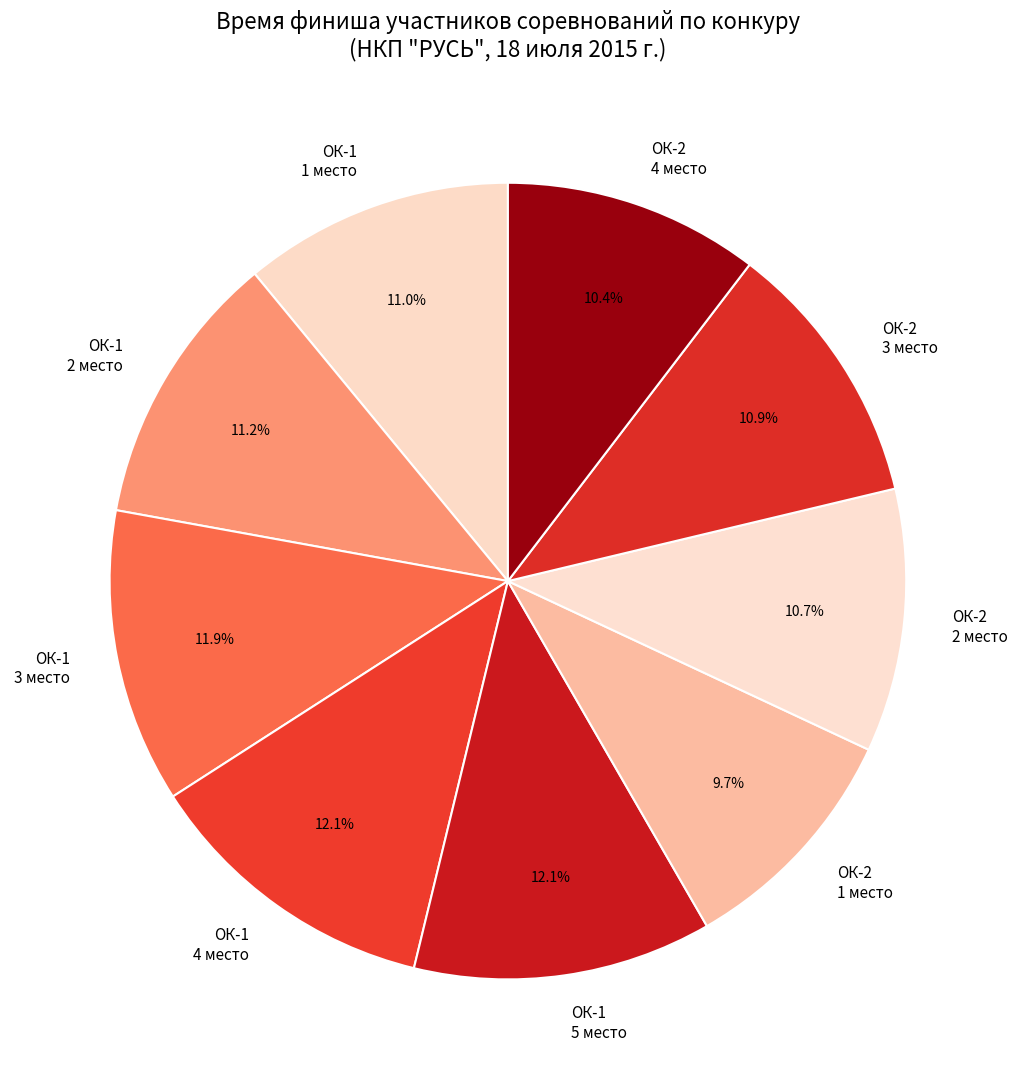

What is the ratio of the value at ОК-1 3 место to the value at ОК-1 4 место?

1.0